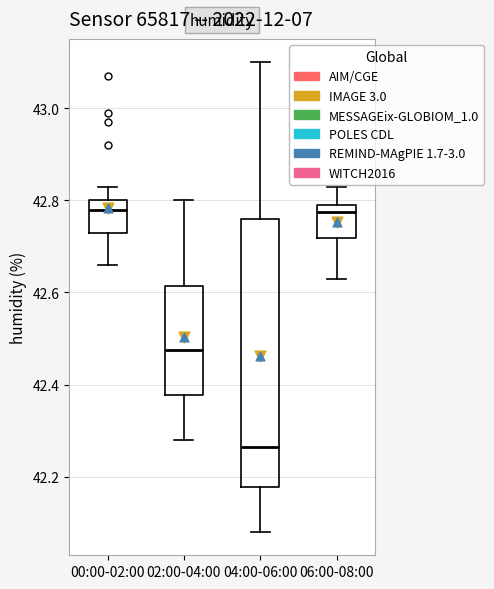

Reading left to right, transcribe this box plot: for each box, give where its median line is, the range the box spans, and where its two whiskers end, as read against the y-axis. The values are not printed on the chart, so give them approximately, as read against the axis.

00:00-02:00: median 42.78, box 42.74 to 42.80, whiskers 42.66 to 42.84
02:00-04:00: median 42.48, box 42.38 to 42.62, whiskers 42.28 to 42.80
04:00-06:00: median 42.26, box 42.18 to 42.76, whiskers 42.08 to 43.10
06:00-08:00: median 42.78, box 42.72 to 42.80, whiskers 42.64 to 42.84